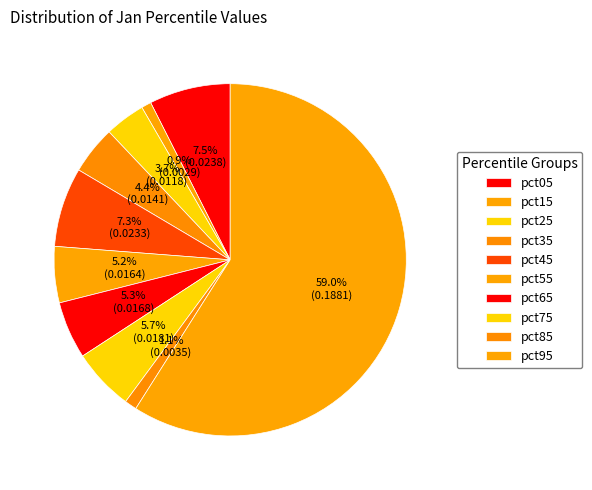

To the nearest percent, what percentage of the pie is pct65?

5%